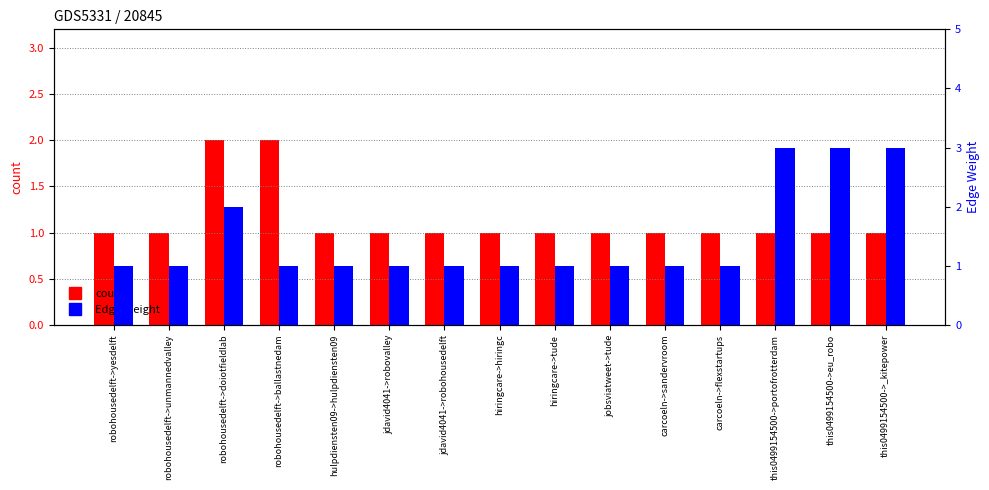

Reading left to right, what are all the values shown in this chart?

count: 1	1	2	2	1	1	1	1	1	1	1	1	1	1	1
Edge Weight: 1	1	2	1	1	1	1	1	1	1	1	1	3	3	3